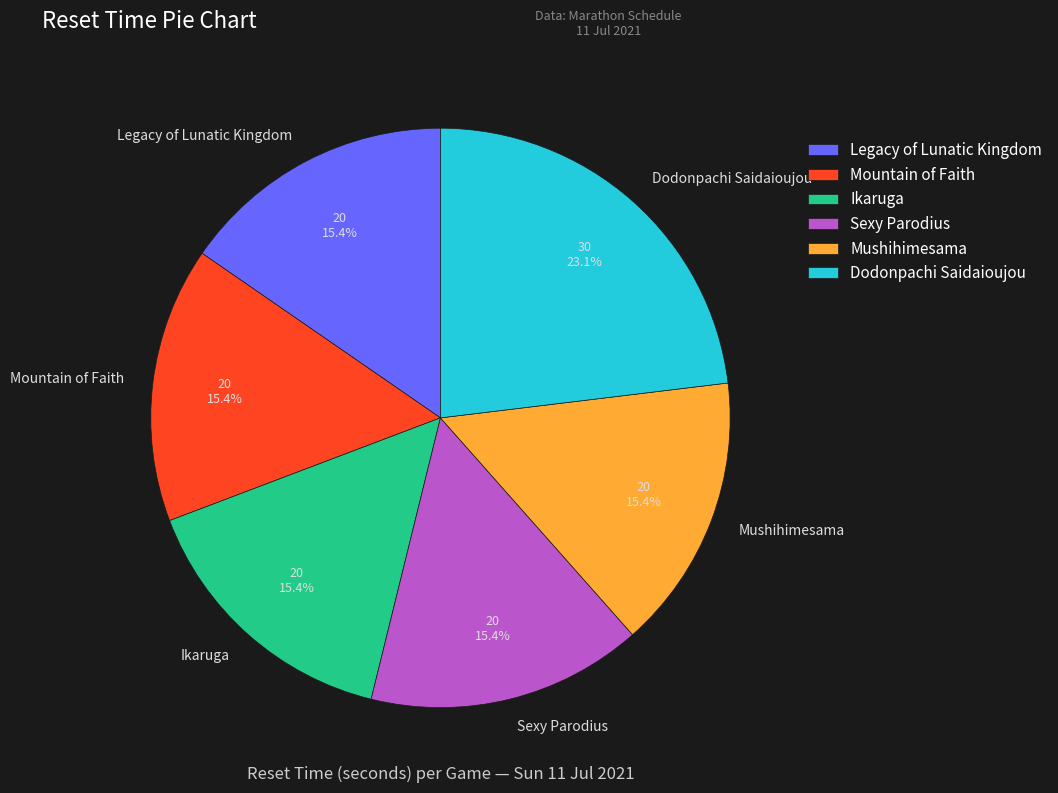

Is it true that Ikaruga is 15% of the pie?

True